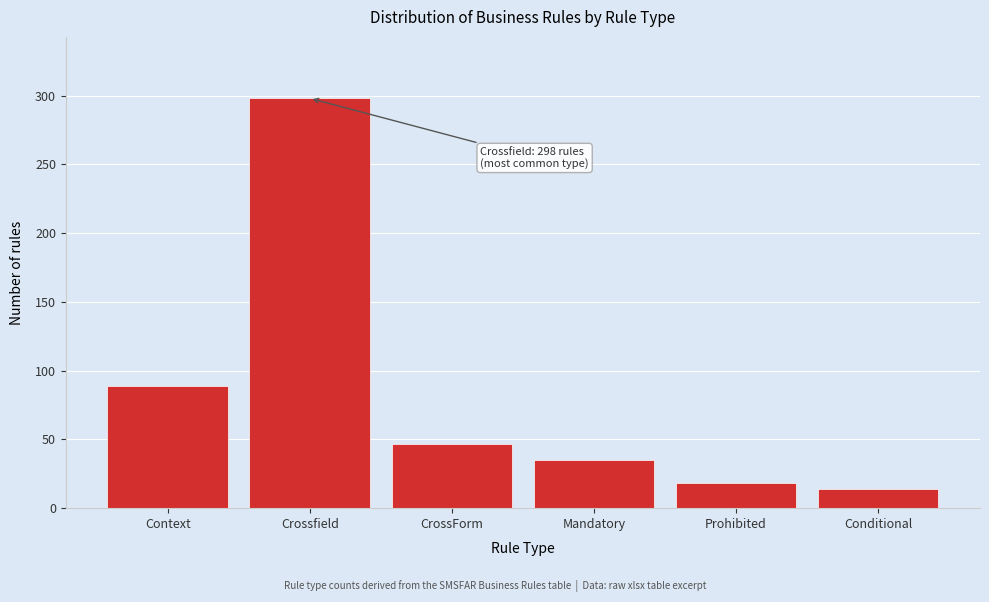

Reading right to left, what are all the values shown in this chart?

Conditional=14	Prohibited=18	Mandatory=35	CrossForm=47	Crossfield=298	Context=89